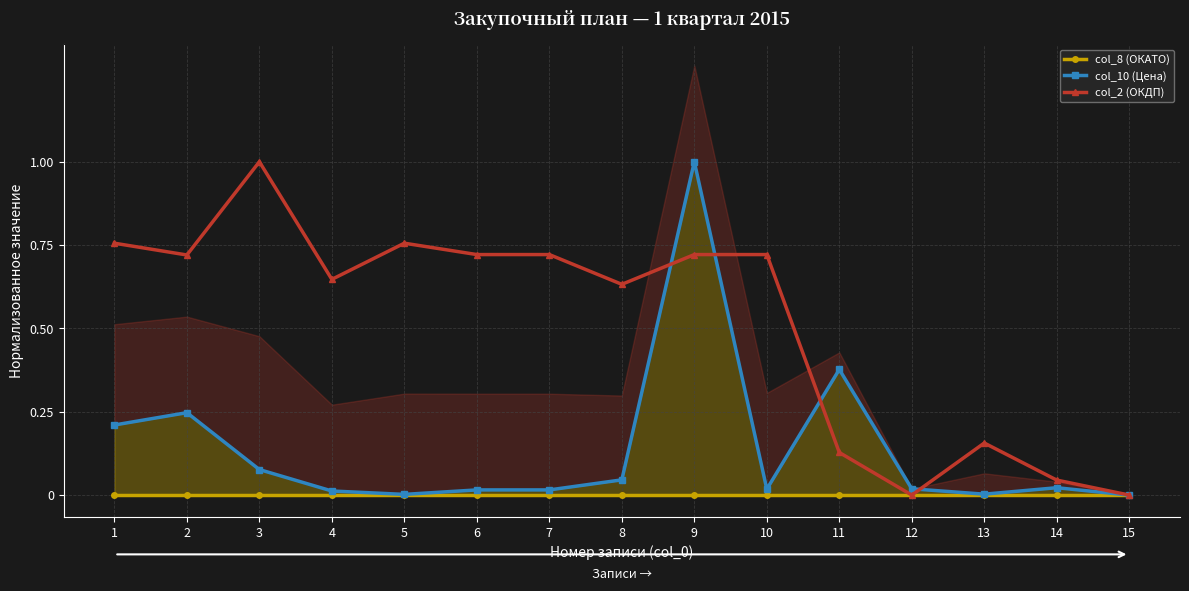

At how many categories does at least one series exceed 0?

14